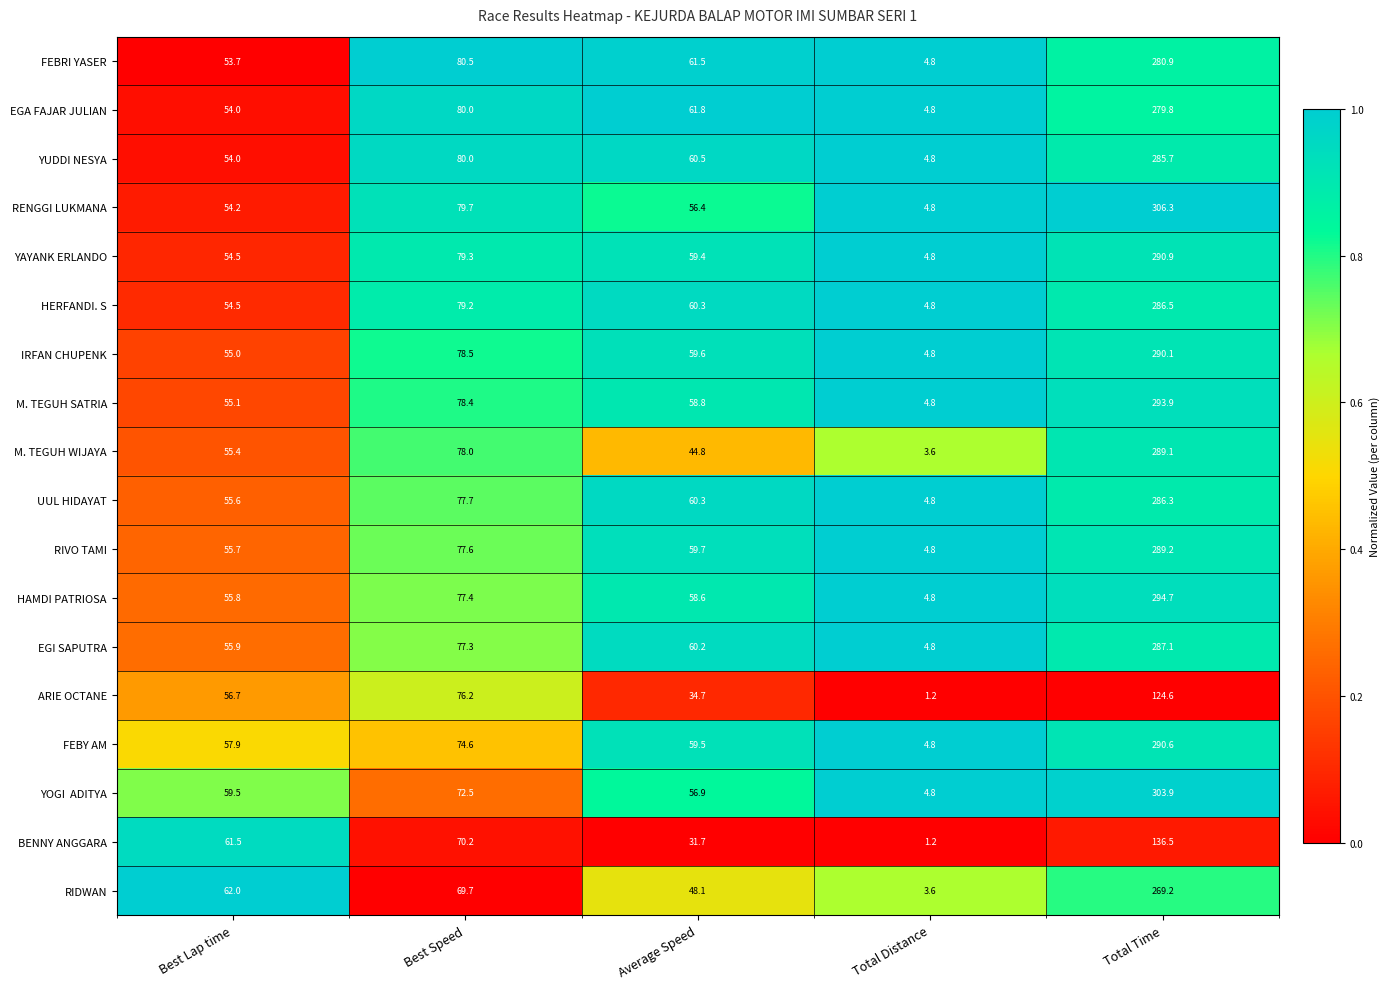

What is the difference between the highest and lowest values at Average Speed?

30.1